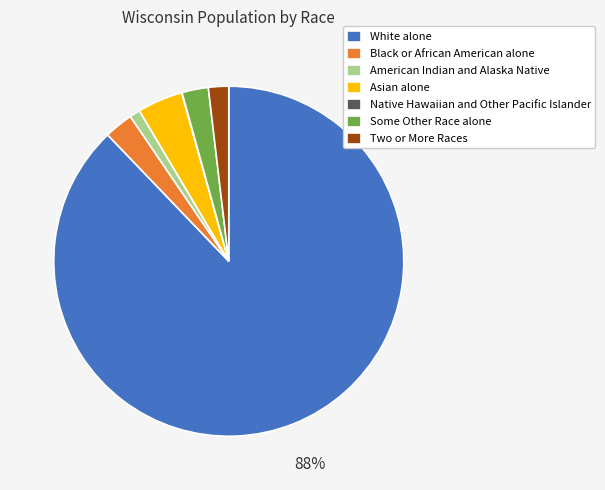

What is the largest slice in the pie chart?

White alone